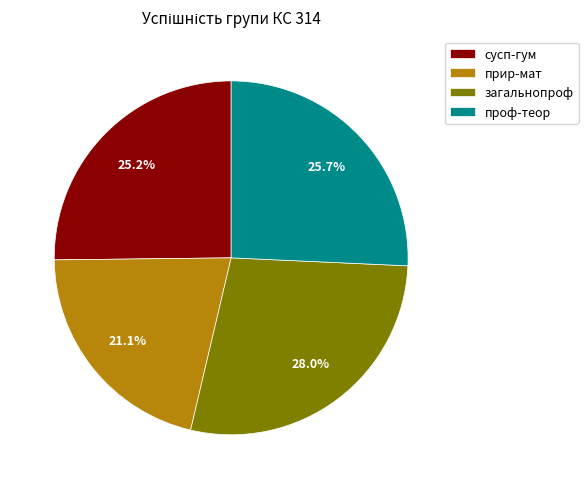

Count the number of slices in the pie.

4